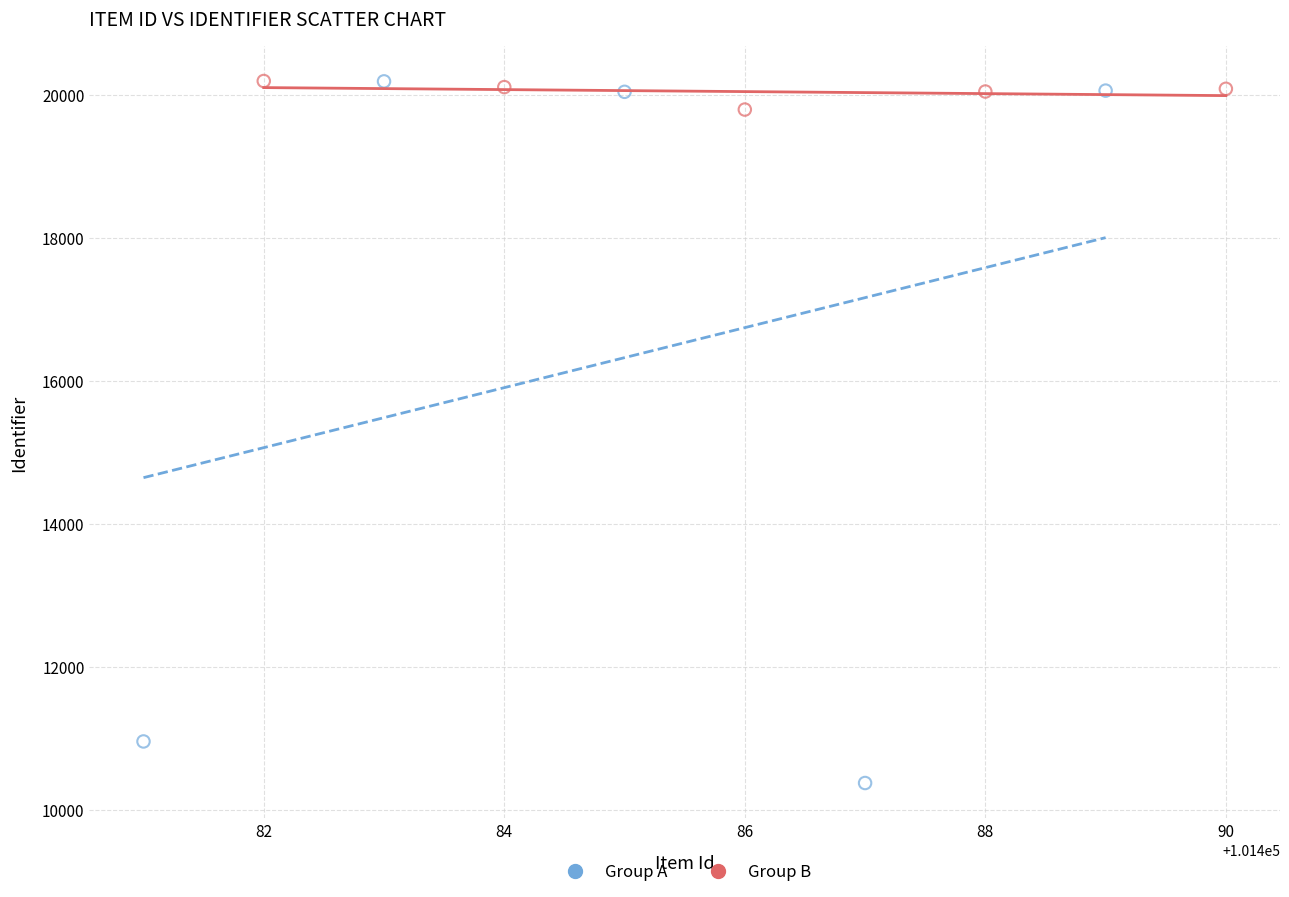

Which series has the largest Y range (max minus min)?

Group A